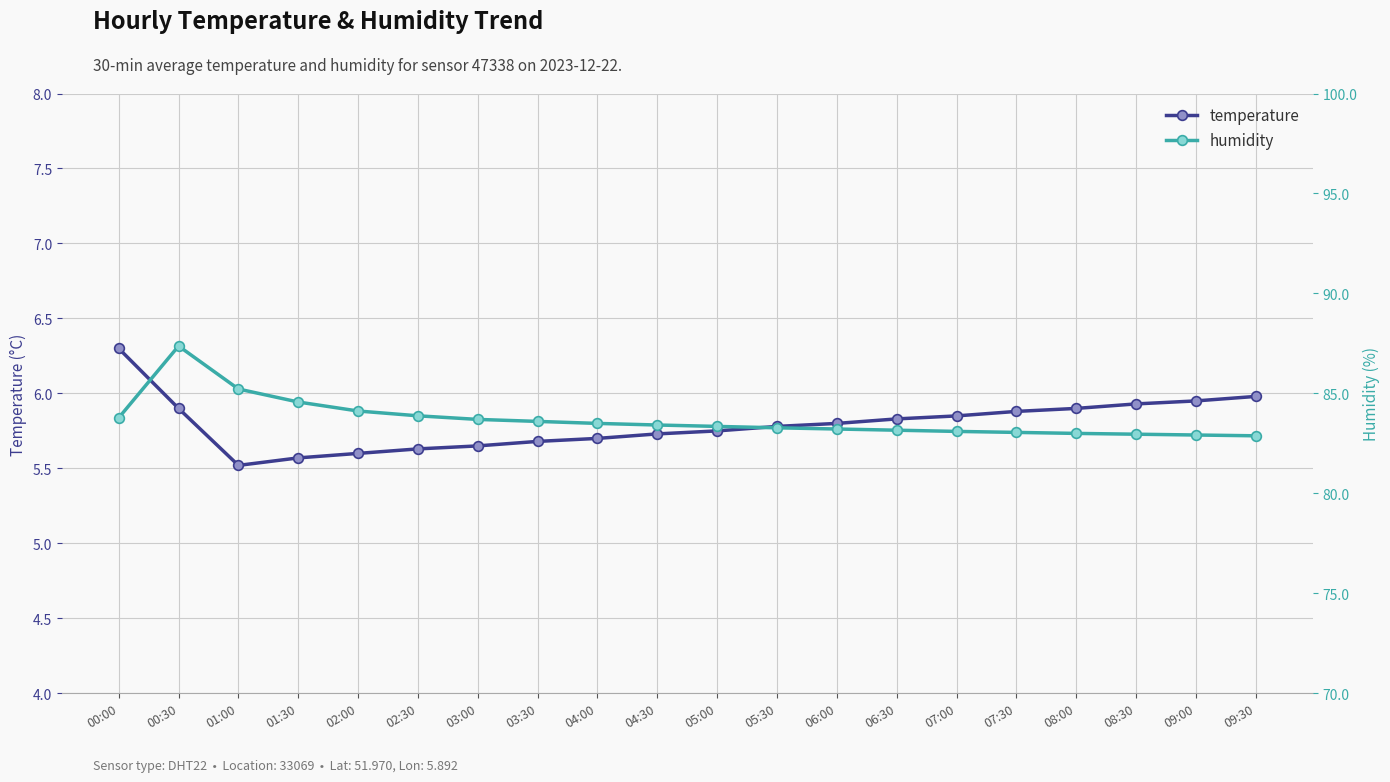

Reading right to left, transcribe all the data shown in this chart.

temperature: 09:30=6.0	09:00=6.0	08:30=5.9	08:00=5.9	07:30=5.9	07:00=5.8	06:30=5.8	06:00=5.8	05:30=5.8	05:00=5.8	04:30=5.7	04:00=5.7	03:30=5.7	03:00=5.7	02:30=5.6	02:00=5.6	01:30=5.6	01:00=5.5	00:30=5.9	00:00=6.3
humidity: 09:30=82.9	09:00=82.9	08:30=83.0	08:00=83.0	07:30=83.0	07:00=83.1	06:30=83.2	06:00=83.2	05:30=83.3	05:00=83.3	04:30=83.4	04:00=83.5	03:30=83.6	03:00=83.7	02:30=83.9	02:00=84.1	01:30=84.6	01:00=85.2	00:30=87.4	00:00=83.8